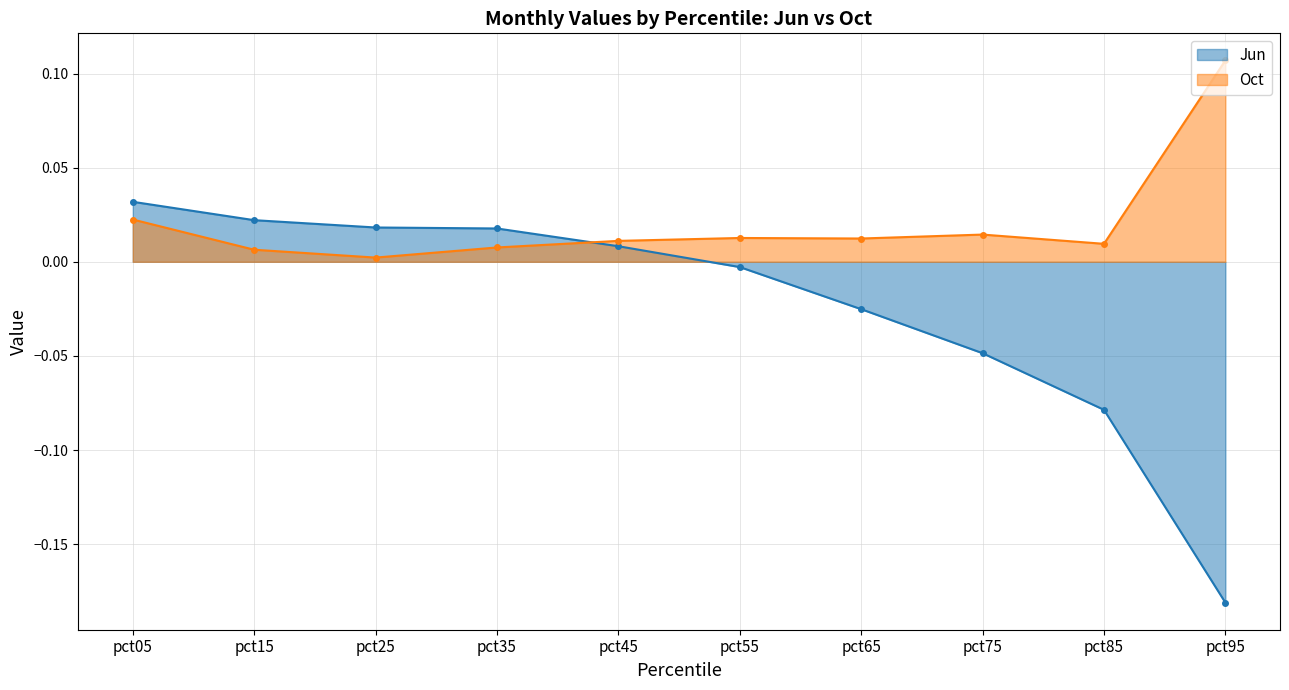

Reading right to left, extract all data points from this chart.

Jun: -0.2	-0.1	-0.0	-0.0	-0.0	0.0	0.0	0.0	0.0	0.0
Oct: 0.1	0.0	0.0	0.0	0.0	0.0	0.0	0.0	0.0	0.0